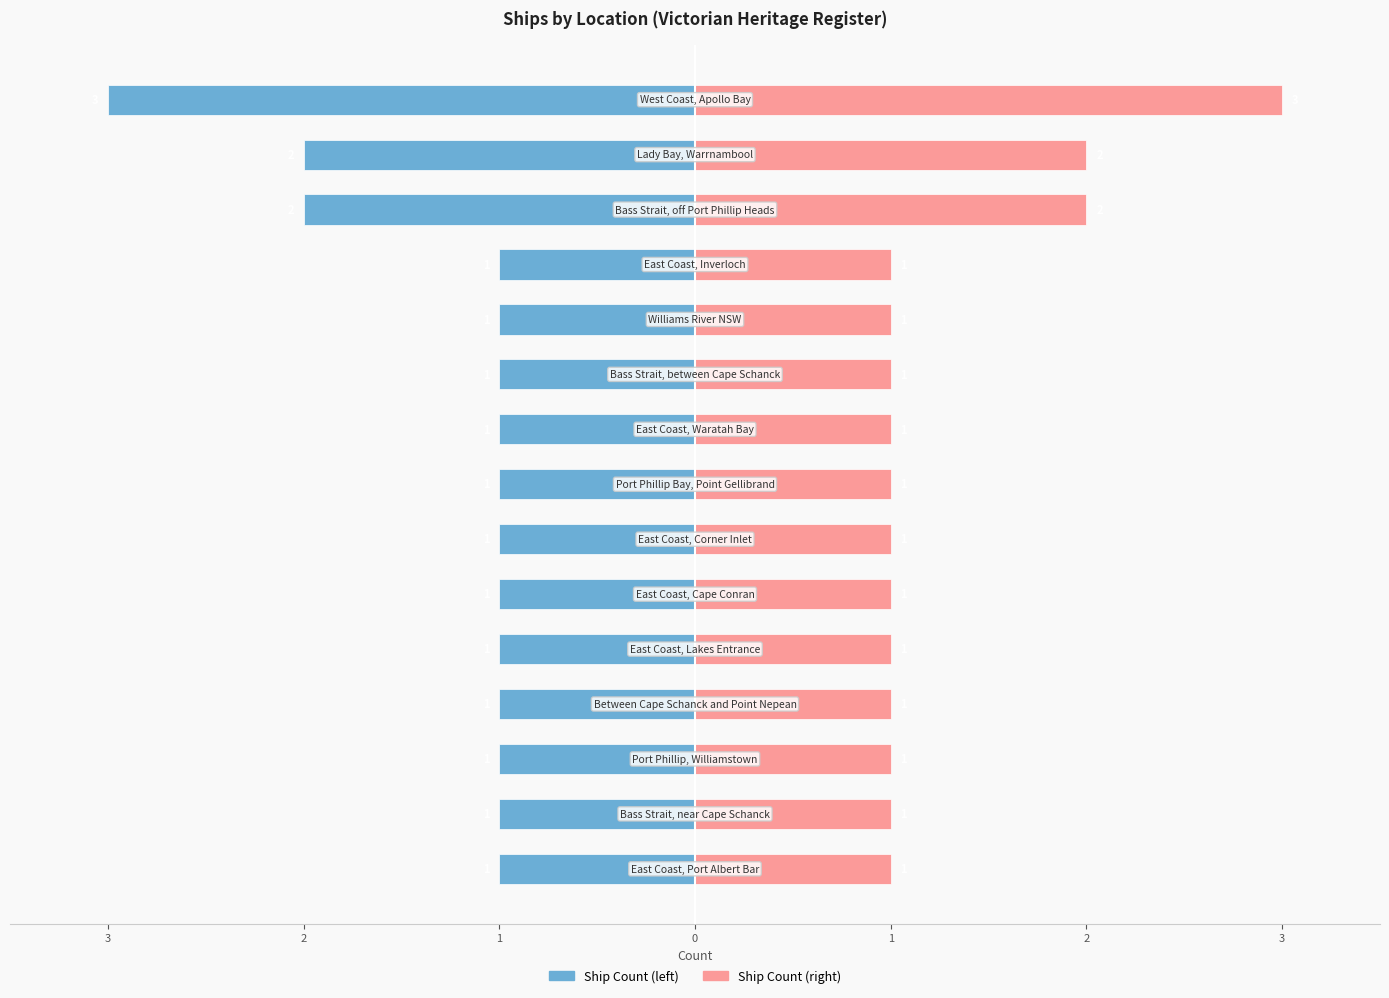

What is the smallest value displayed?

-3